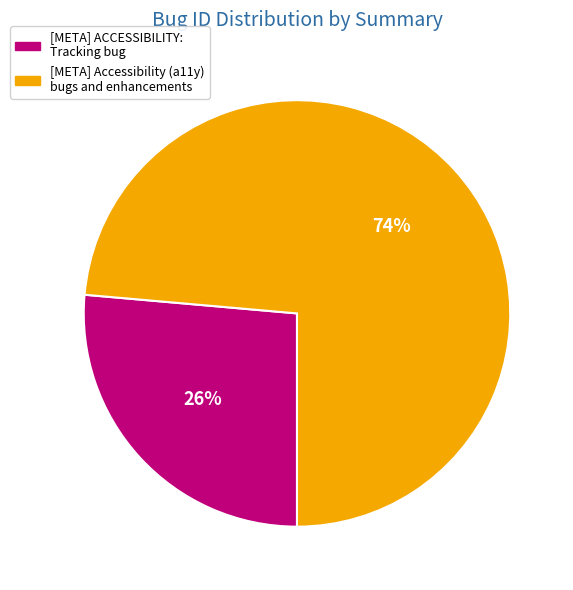

Is there any slice that represents more than half of the pie?

Yes